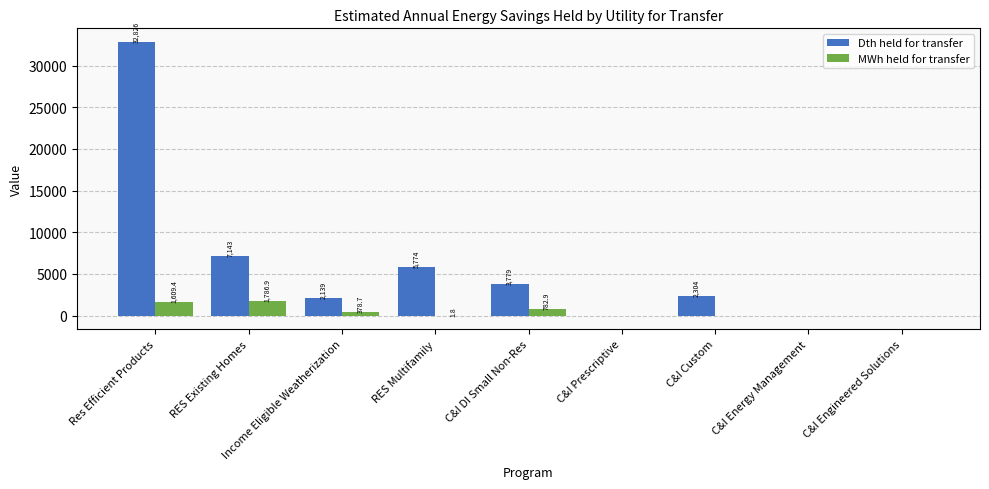

Is the value of MWh held for transfer at C&I Custom greater than the value of Dth held for transfer at C&I Energy Management?

No